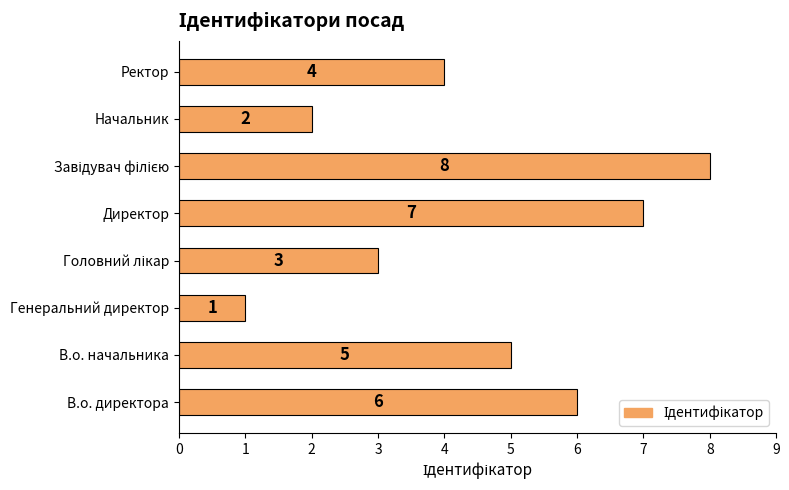

What is the ratio of the value at В.о. начальника to the value at В.о. директора?

0.8